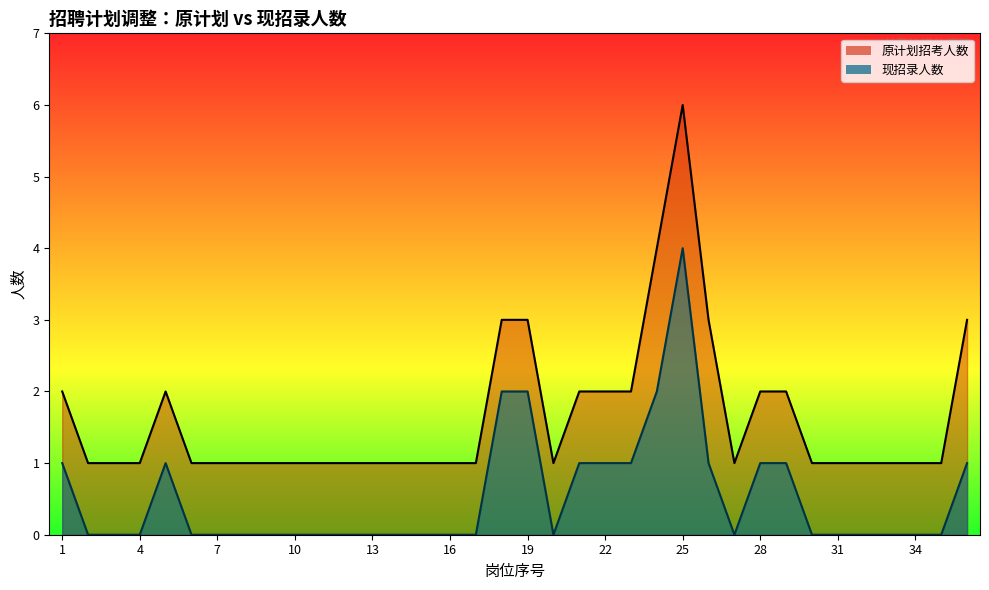

Which has a higher value, 5 or 22?

5